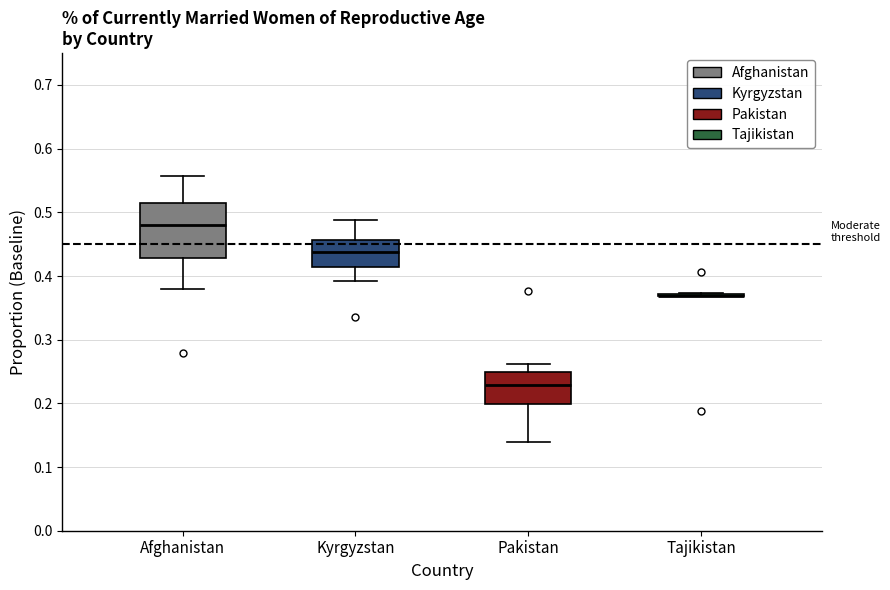

Comparing the boxes themselves (not the whiskers), which one is the tallest?

Afghanistan